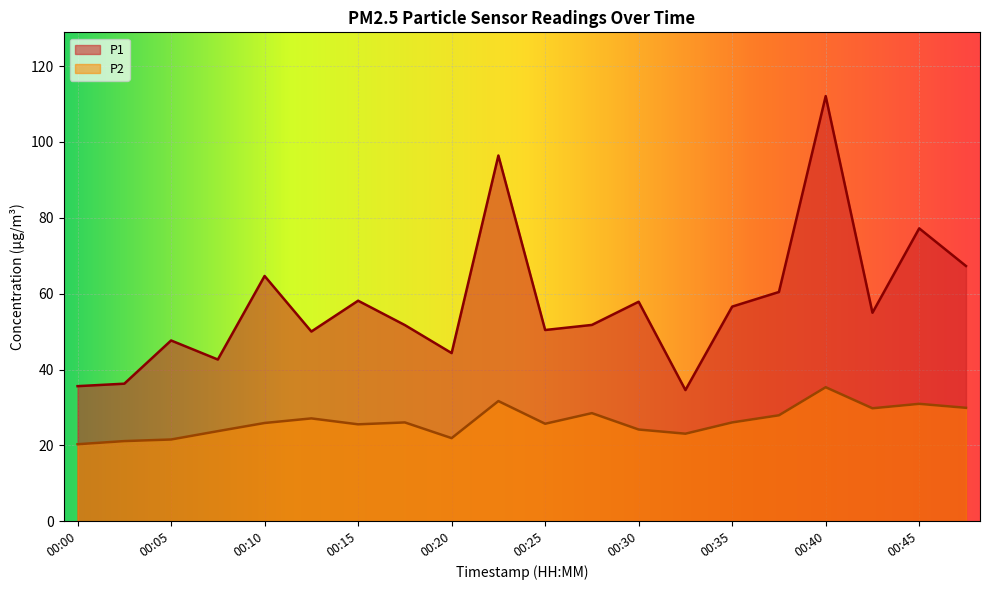

How many data points does each series have?

20